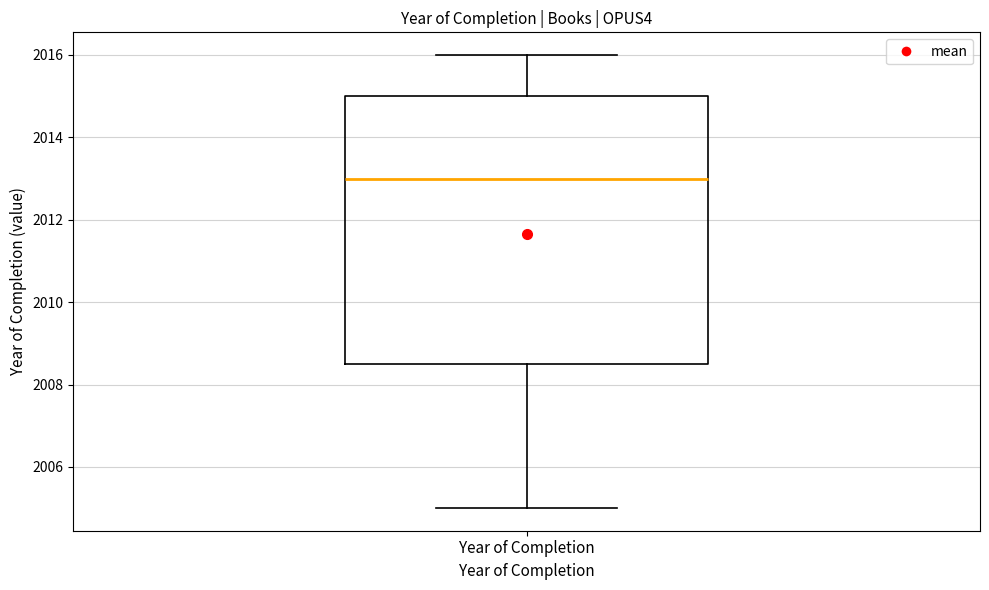

Read this box plot against the y-axis: the position of the median line, the range covered by the box, and the ends of both whiskers. The values are not printed on the chart, so give them approximately, as read against the axis.

median 2013.0, box 2008.6 to 2015.0, whiskers 2005.0 to 2016.0